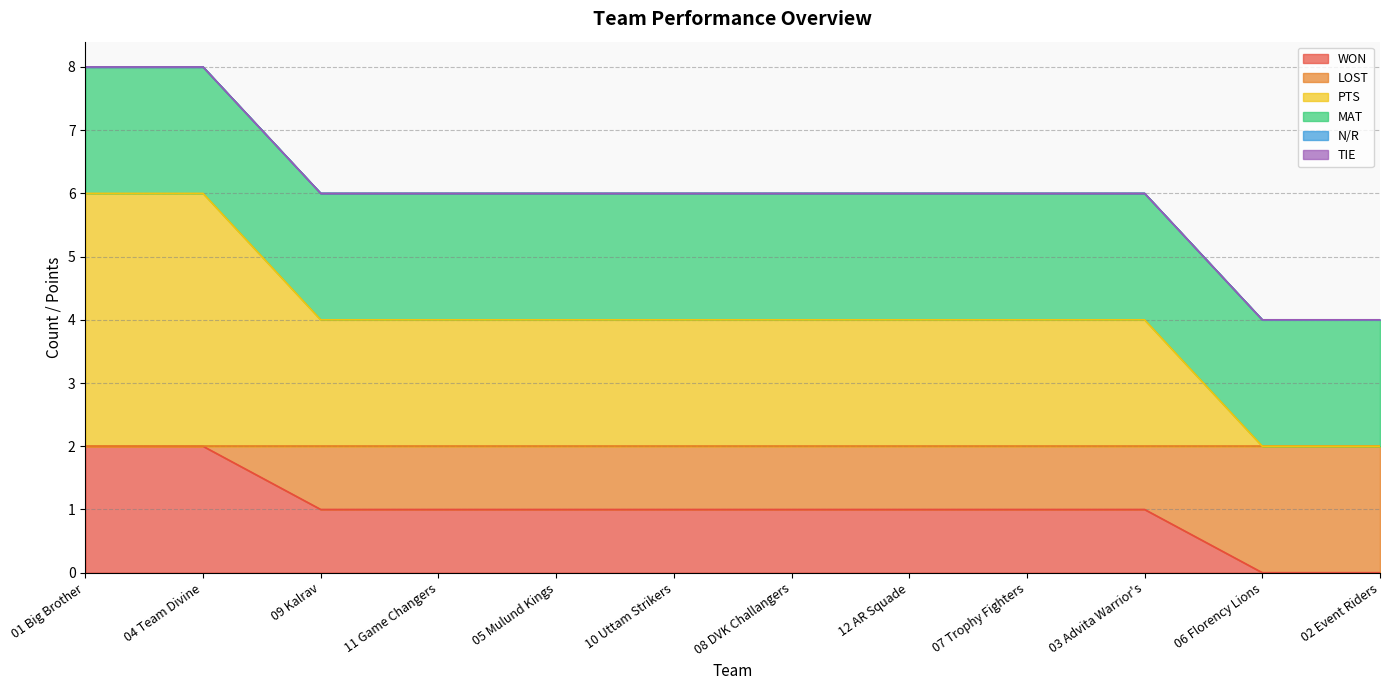

What is the value of the WON point at the 9th from the left?

1